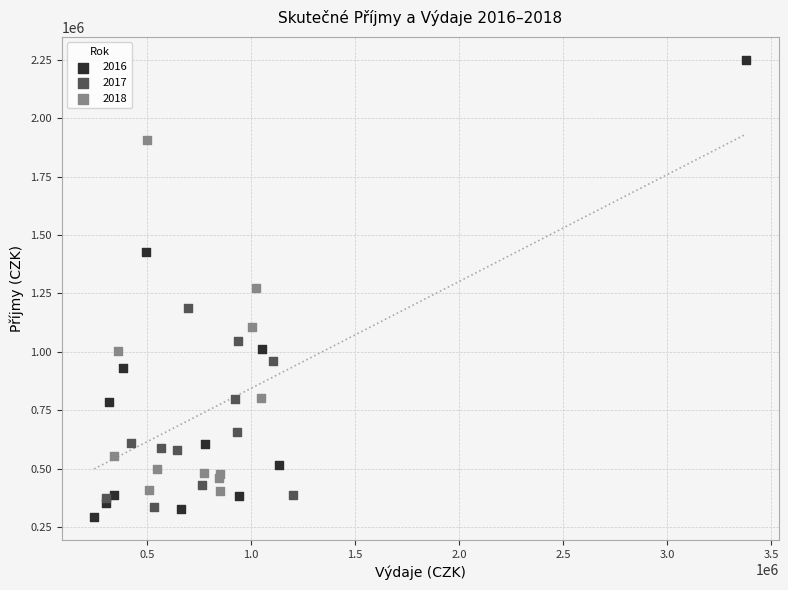

Which series reaches the maximum Y coordinate?

2016